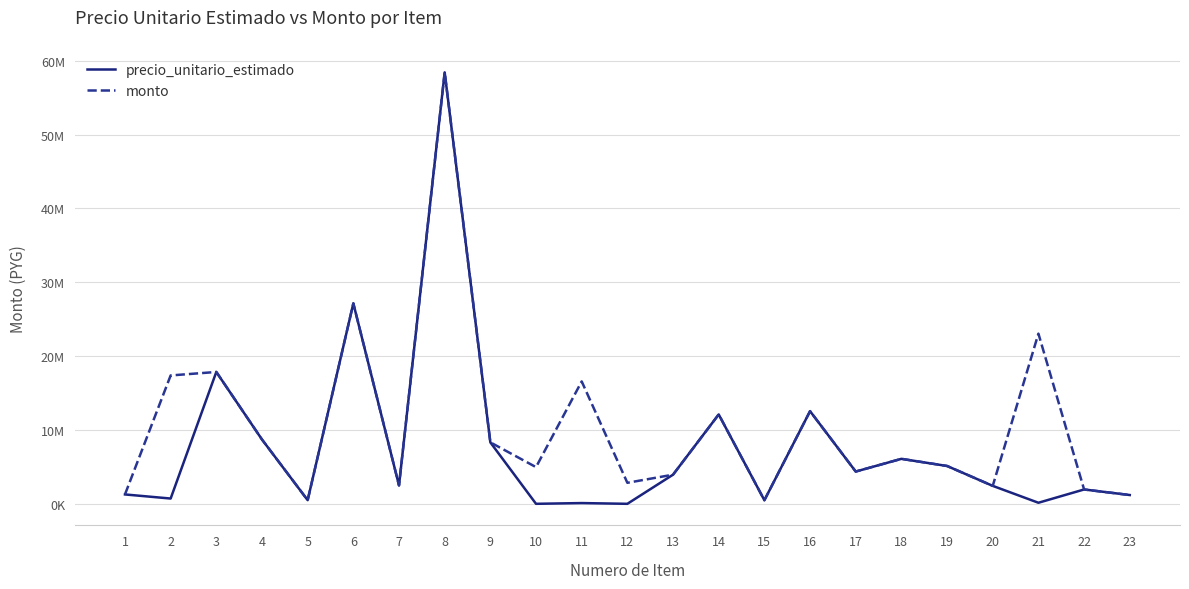

True or false: monto and precio_unitario_estimado cross at least once.

False